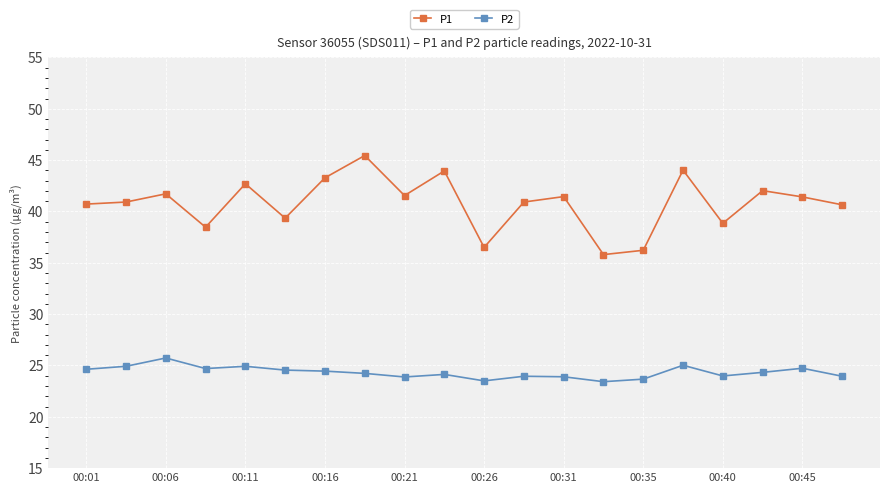

List the series in order of their peak value, highest first.

P1, P2